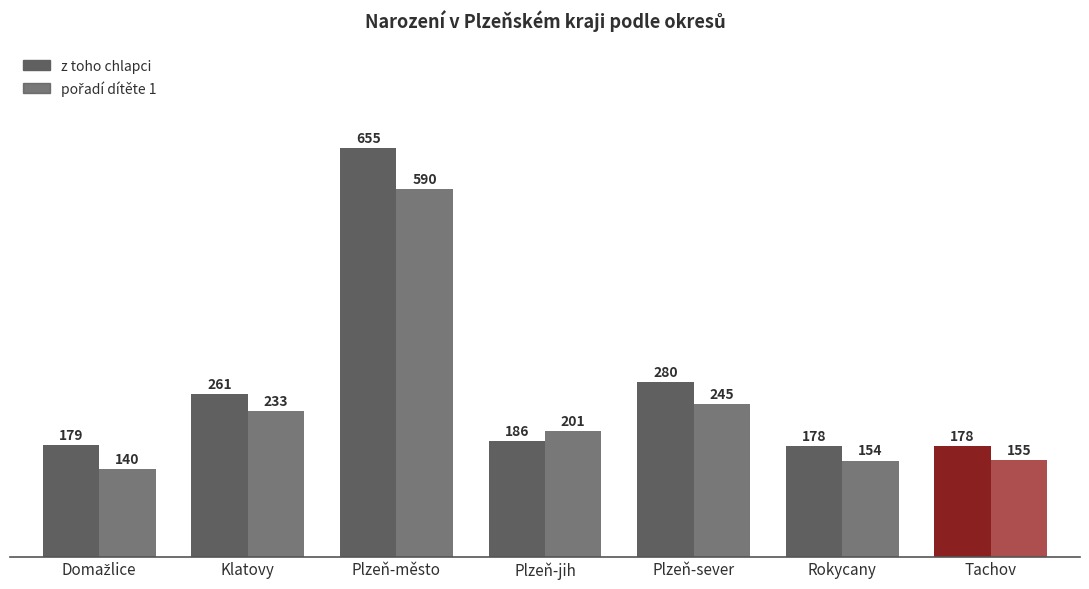

What is the label of the 2nd bar from the left?

Klatovy